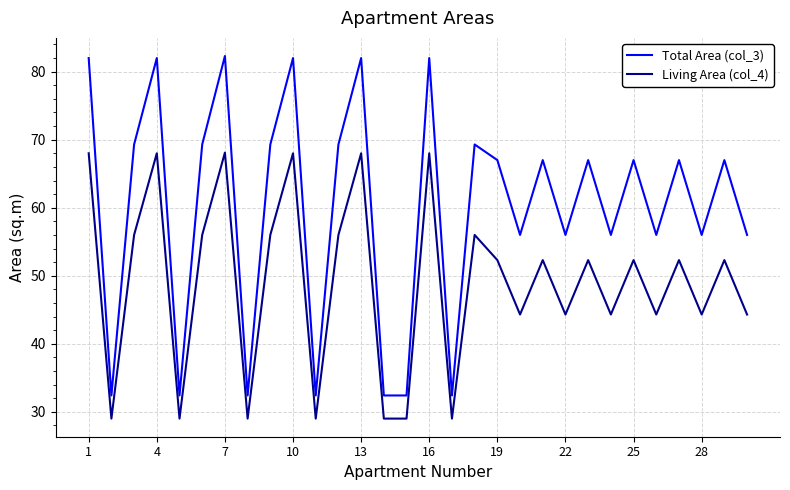

True or false: Living Area (col_4) and Total Area (col_3) cross at least once.

False